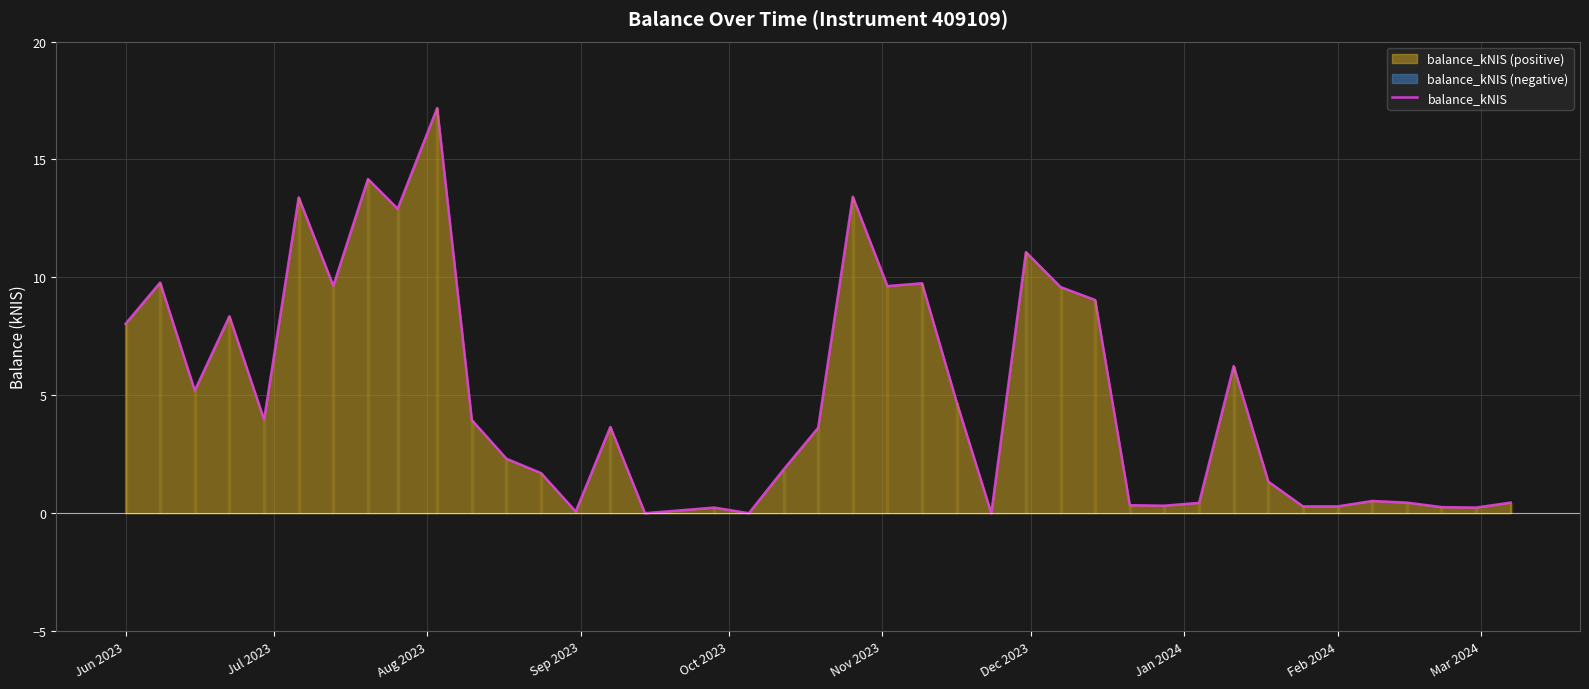

True or false: balance_kNIS has a value of 0.3 at Feb 2024.

True